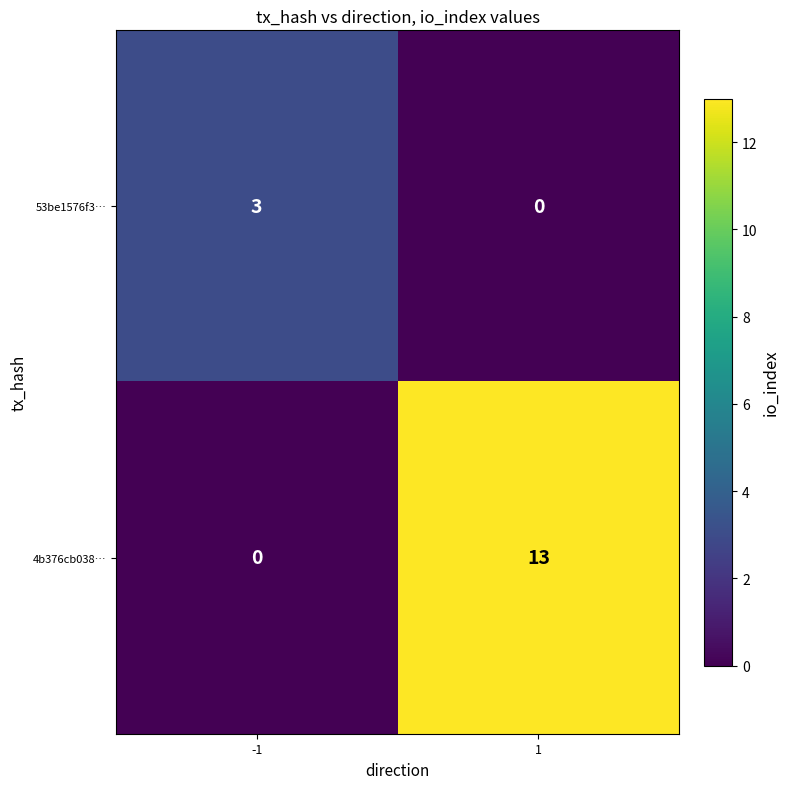

Between -1 and 1, which series saw the biggest shift?

4b376cb038…